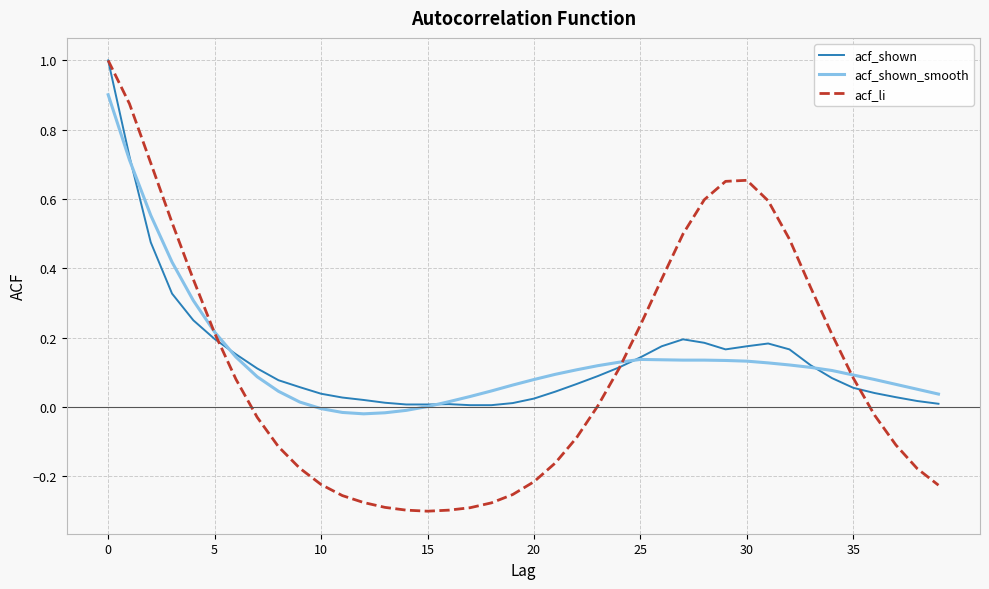

What is the maximum value shown in the chart?

1.0